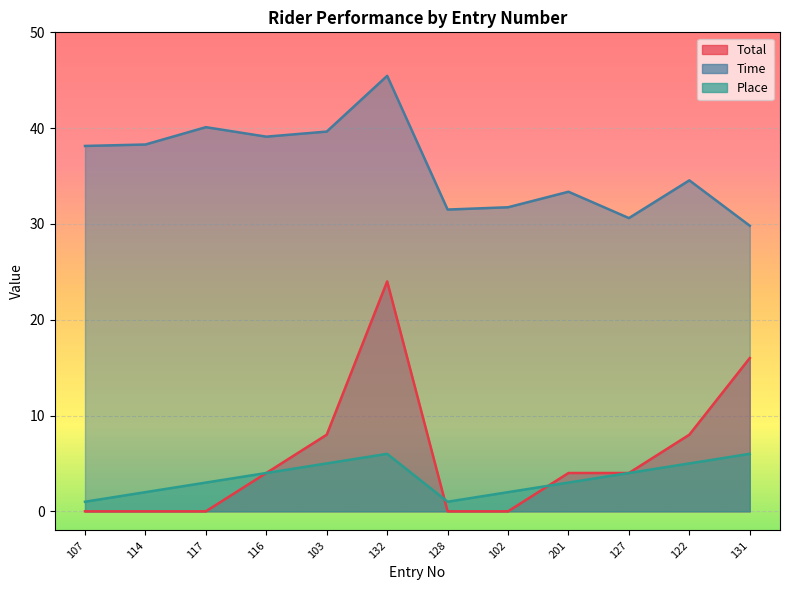

Is it true that Total equals 13.9 at 117?

False